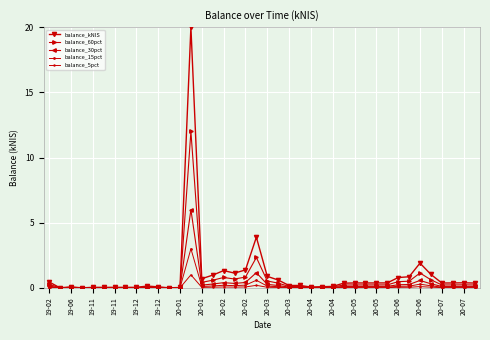

How many categories are shown in the chart?

40